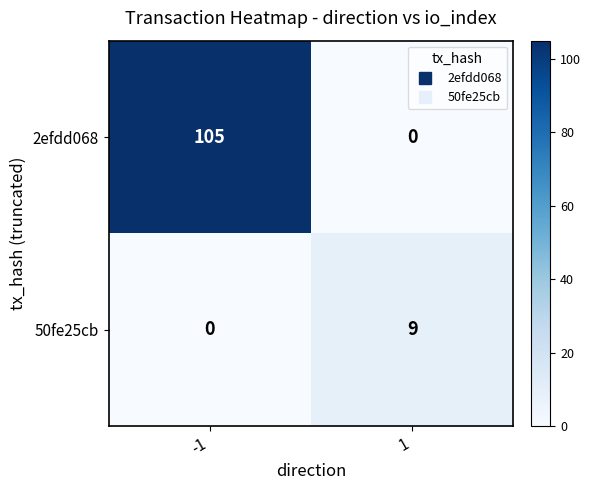

What is the total value across all series at 1?

9